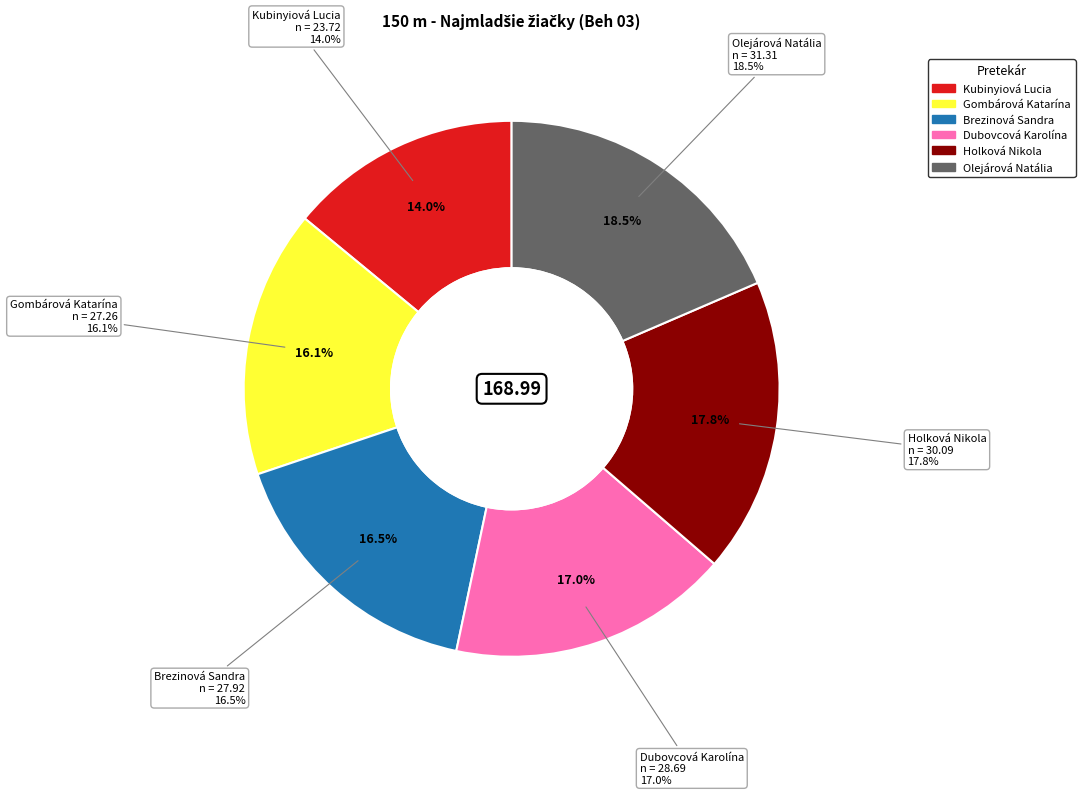

Does any single category account for the majority?

No